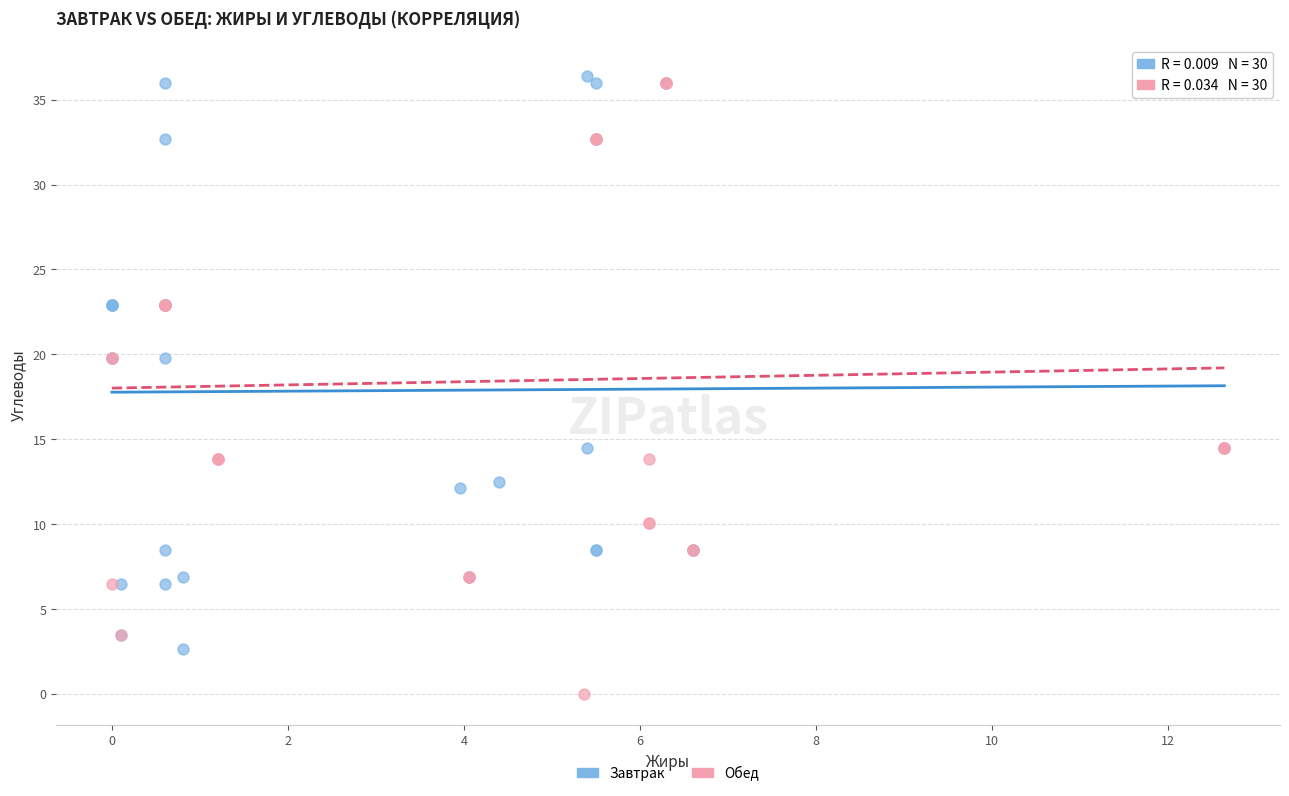

Which series has the largest Y range (max minus min)?

Обед